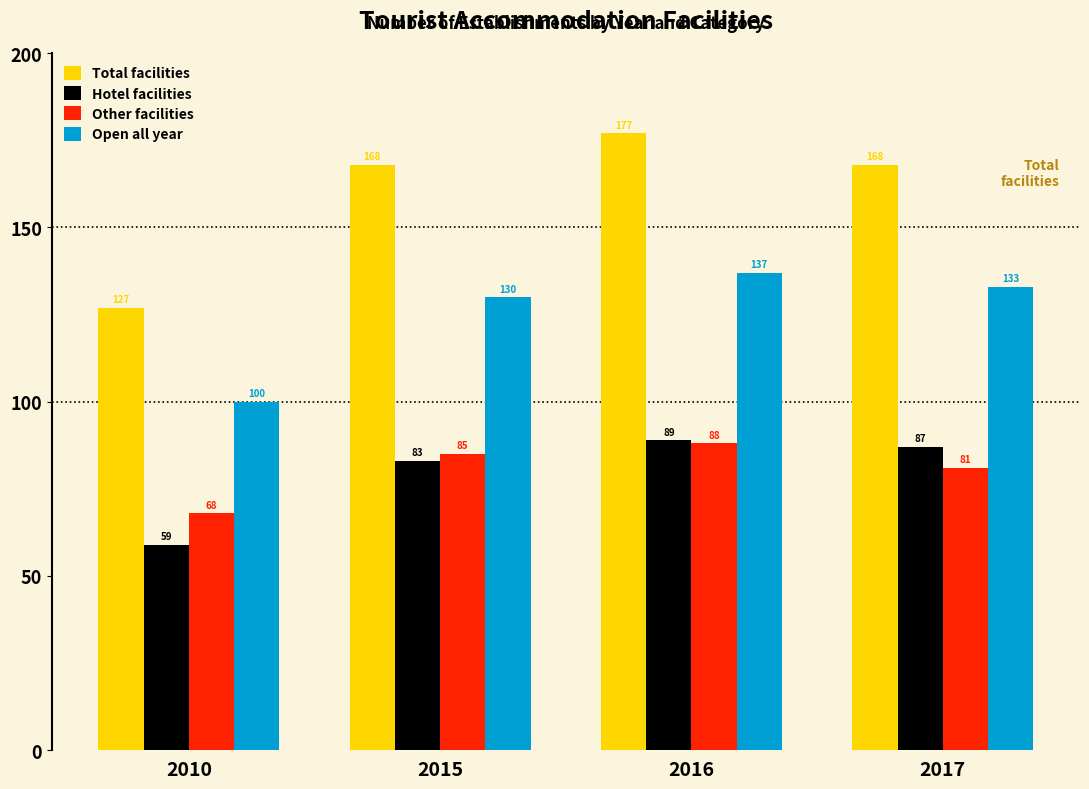

Reading left to right, what are all the values shown in this chart?

Total facilities: 2010=127	2015=168	2016=177	2017=168
Hotel facilities: 2010=59	2015=83	2016=89	2017=87
Other facilities: 2010=68	2015=85	2016=88	2017=81
Open all year: 2010=100	2015=130	2016=137	2017=133